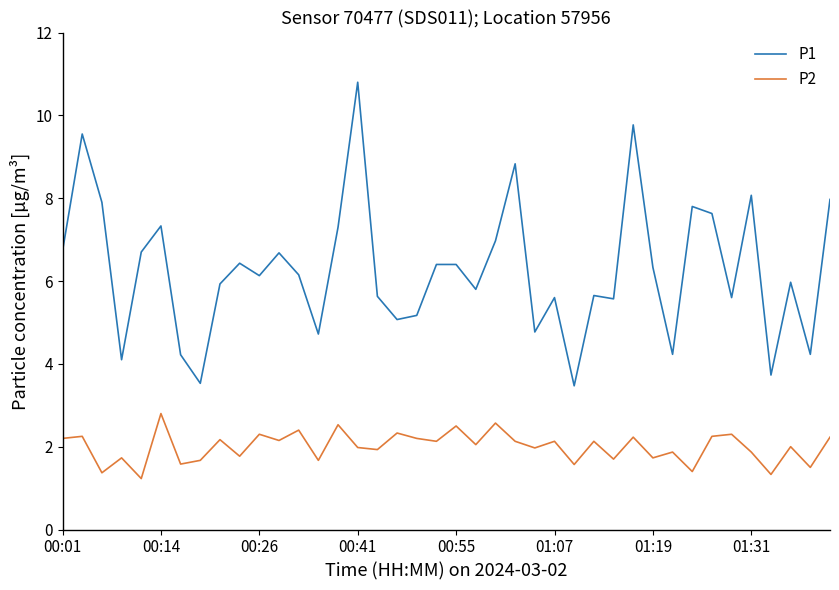

What is the difference between the maximum and minimum values in the P2 series?

1.6